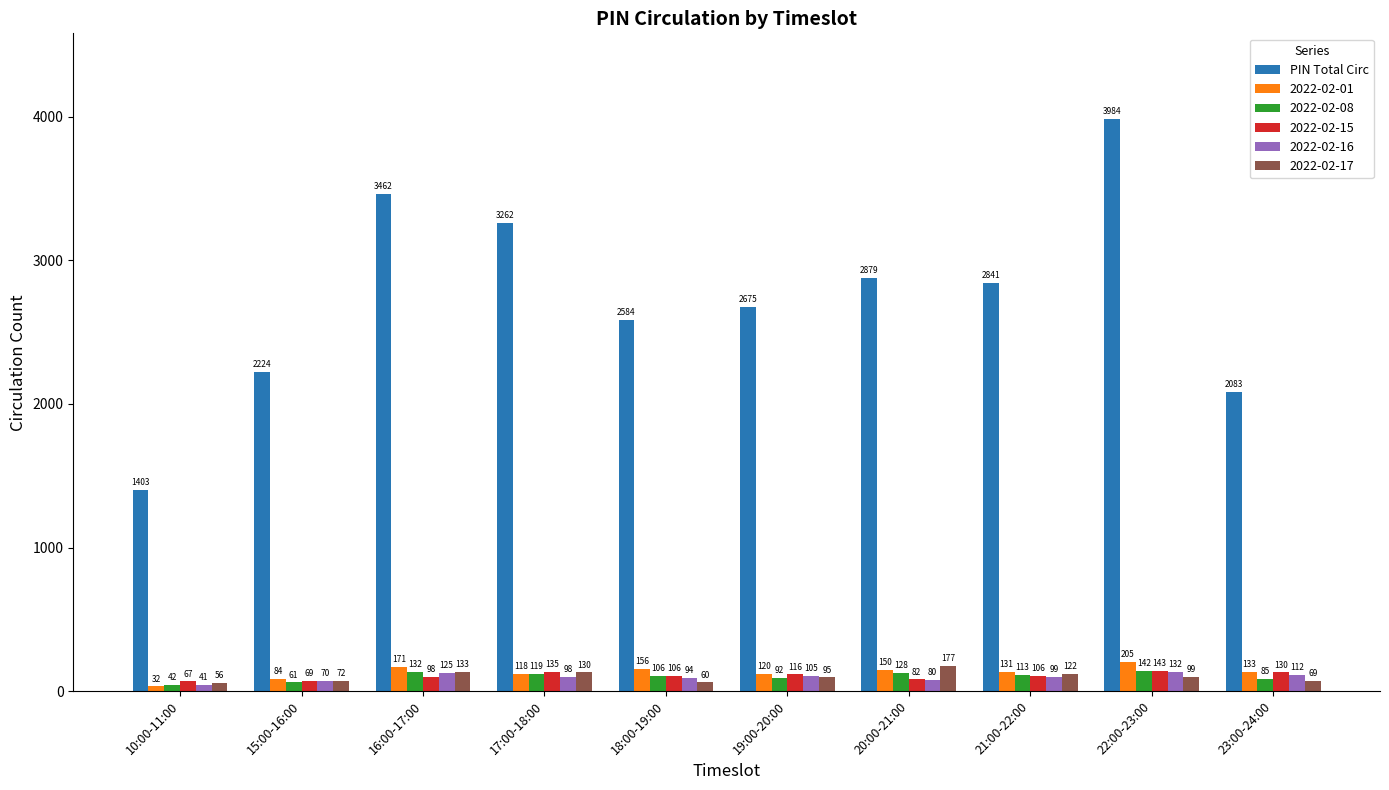

Which series changed the most between 10:00-11:00 and 16:00-17:00?

PIN Total Circ